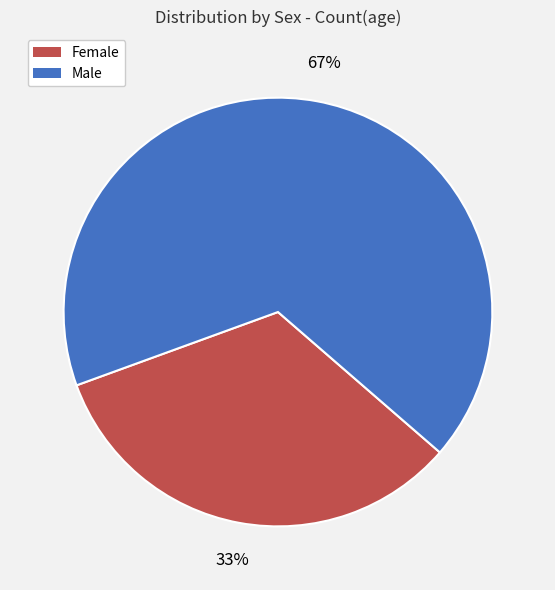

Is there a majority slice in this chart?

Yes